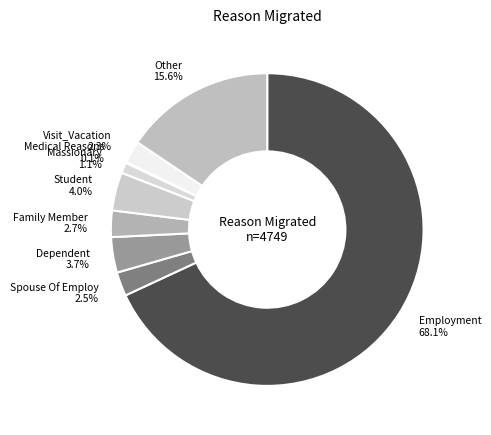

How much of the chart is everything except Other?

84.4%